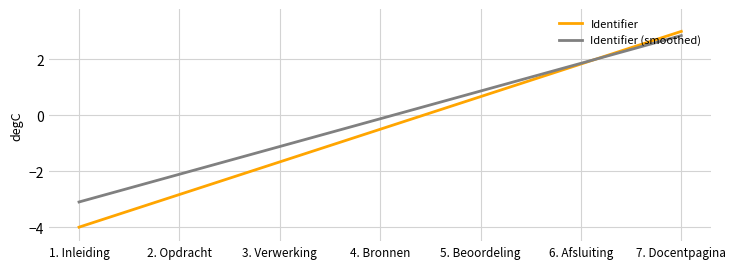

Which series changed the most between 2. Opdracht and 6. Afsluiting?

Identifier